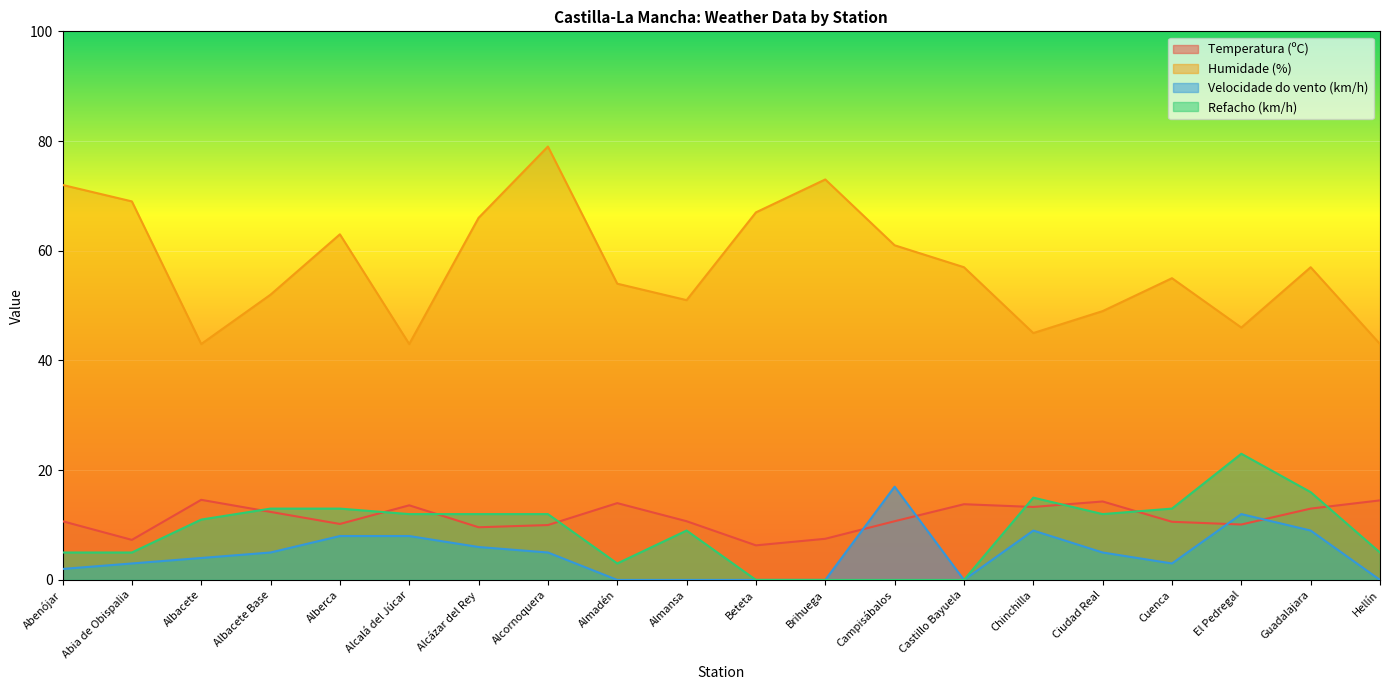

What is the minimum value for Temperatura (ºC)?

6.3